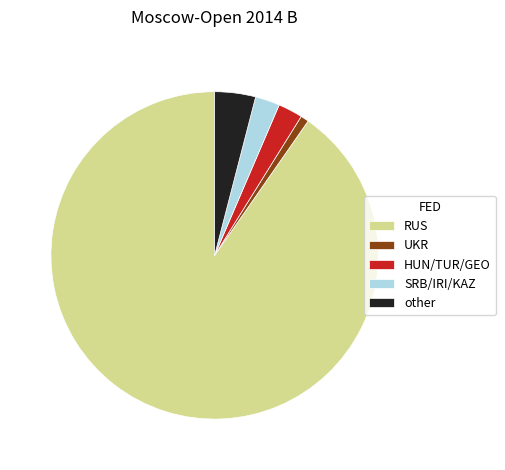

What is the smallest slice in the pie chart?

UKR